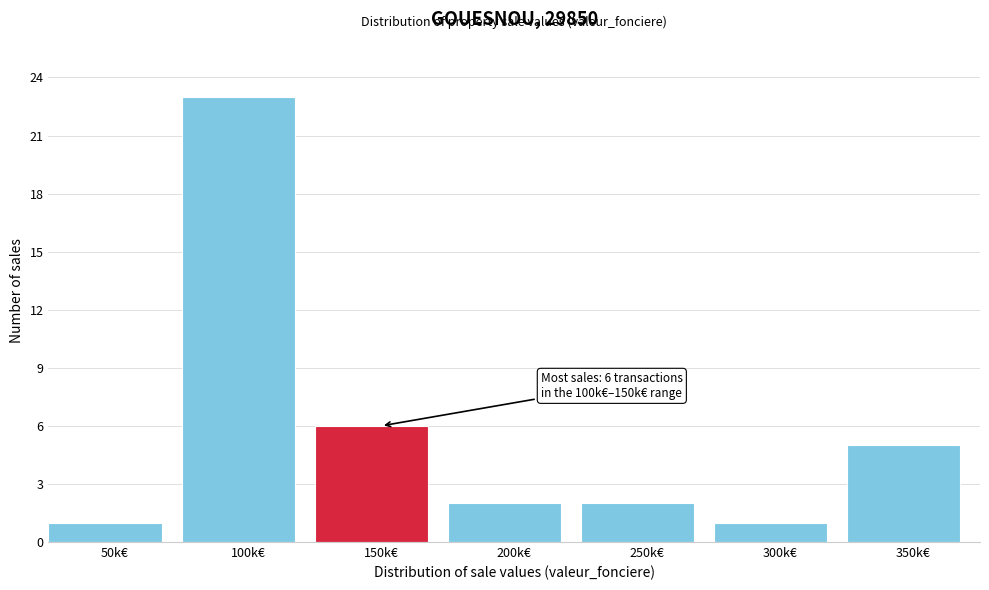

Reading left to right, what are all the values shown in this chart?

1	23	6	2	2	1	5